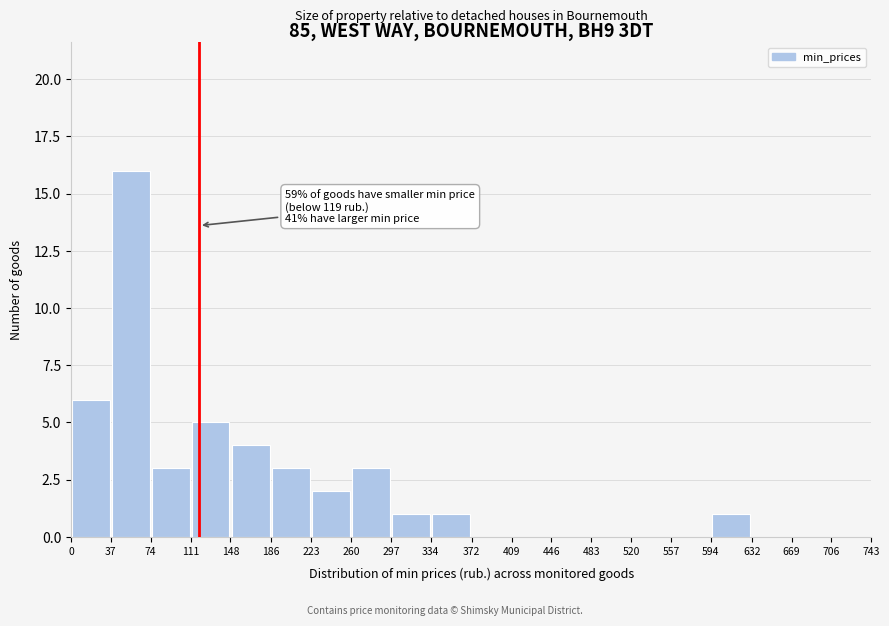

Over which range of the x-axis is the bar tallest?

37 to 74